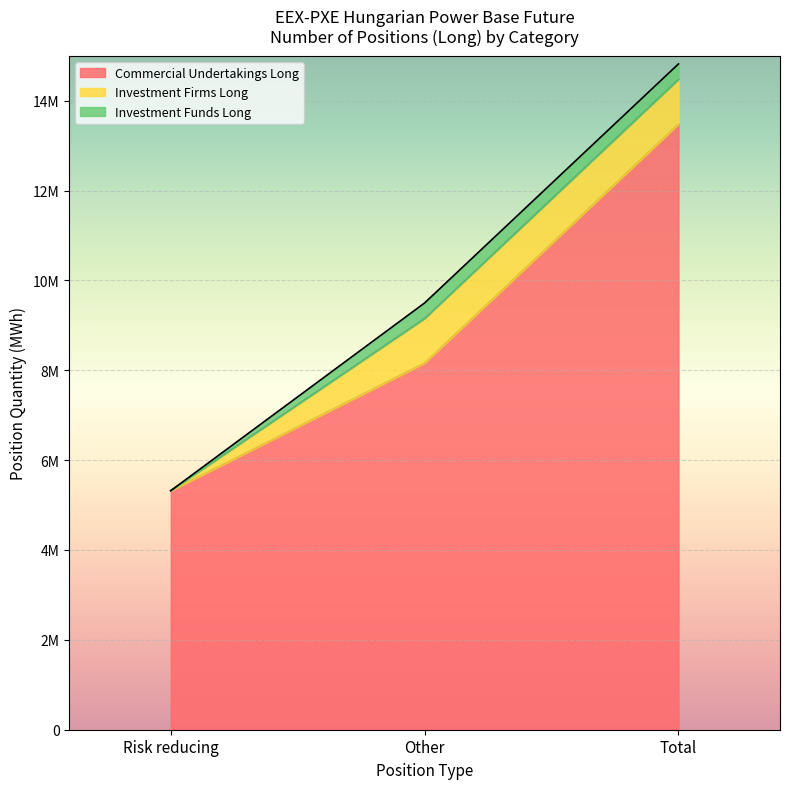

Which series has the largest total across all categories?

Commercial Undertakings Long